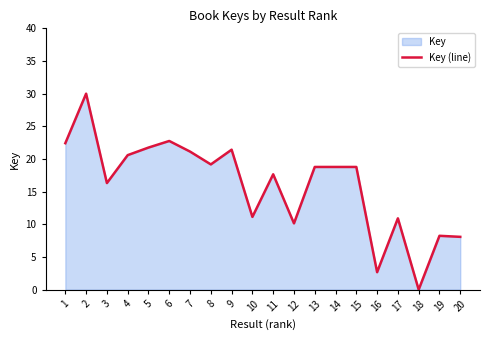

Reading right to left, transcribe all the data shown in this chart.

20=8.1	19=8.2	18=0.0	17=10.9	16=2.7	15=18.8	14=18.8	13=18.8	12=10.1	11=17.7	10=11.1	9=21.4	8=19.2	7=21.1	6=22.8	5=21.7	4=20.6	3=16.3	2=30.0	1=22.4